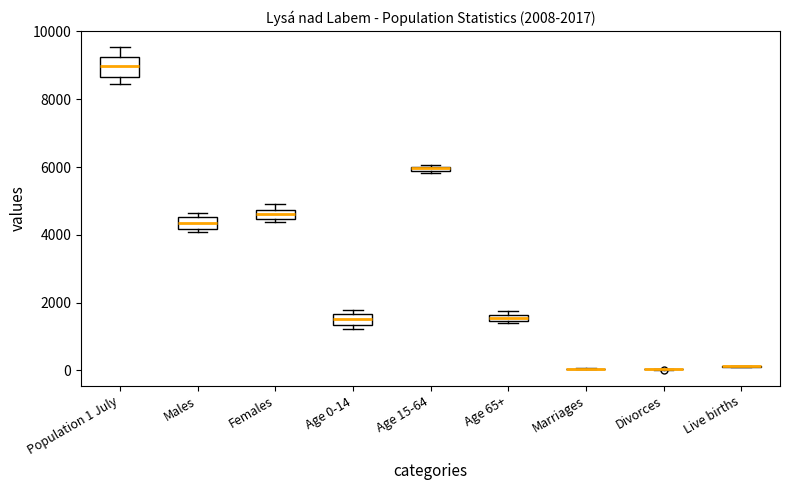

Comparing the boxes themselves (not the whiskers), which one is the tallest?

Population 1 July